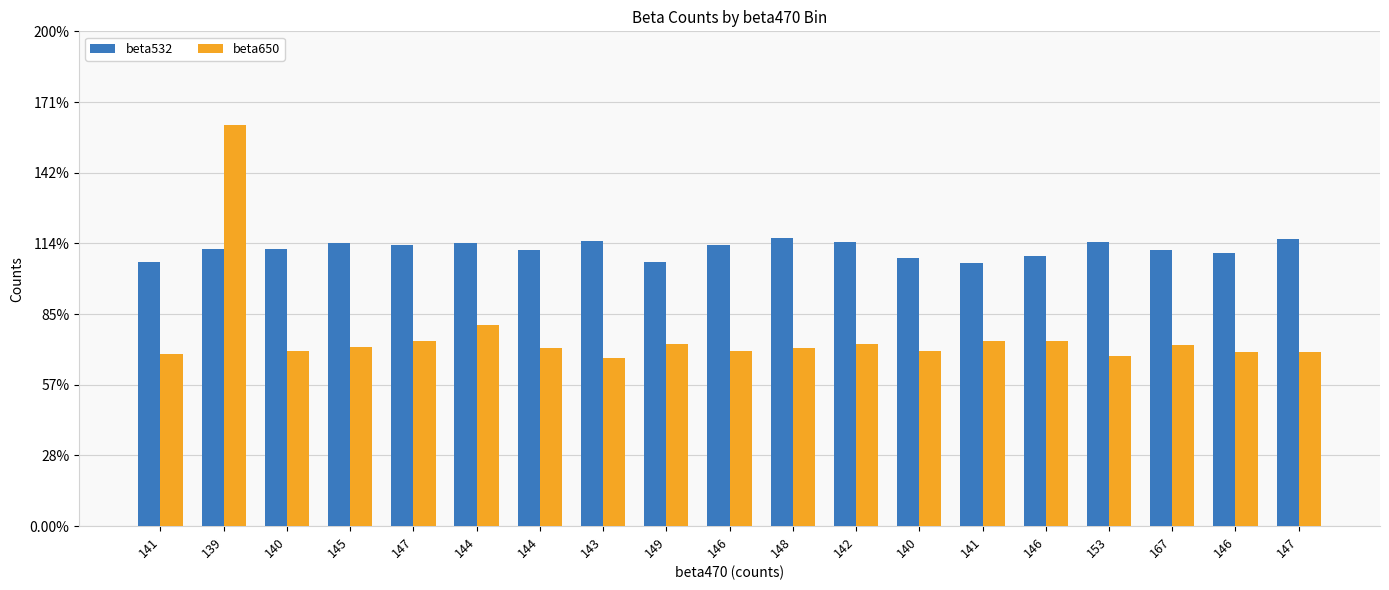

Rank the series by their maximum value, from lowest to highest.

beta532, beta650